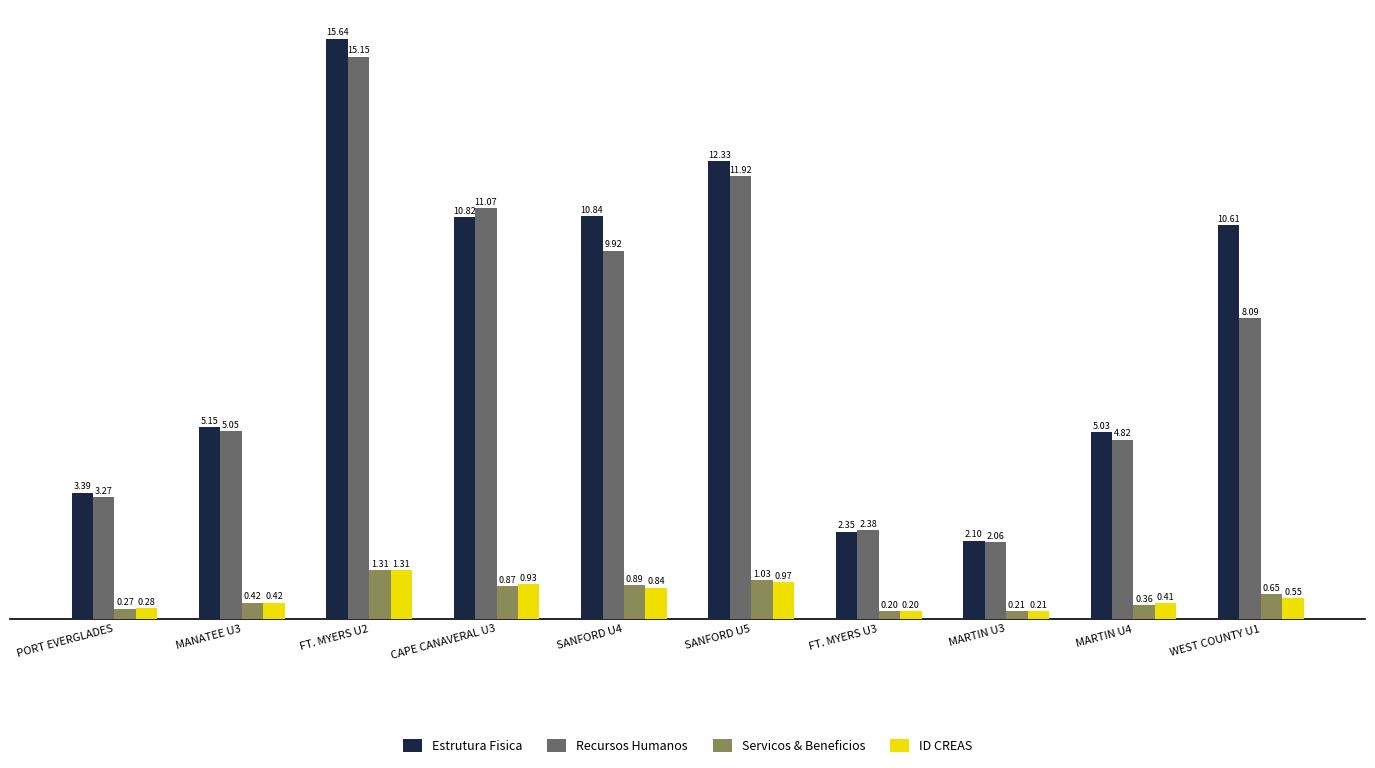

The value of Recursos Humanos at FT. MYERS U3 is 3.6. True or false?

False